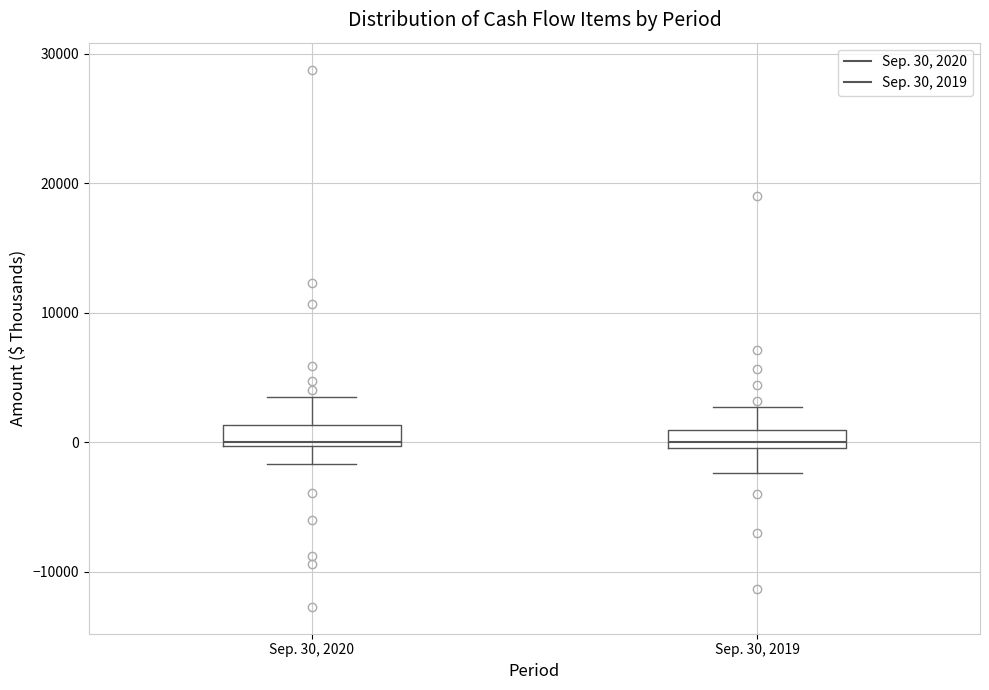

Where is the upper edge of the box for Sep. 30, 2020 on the y-axis? The values are not printed on the chart, so give them approximately, as read against the axis.

1000